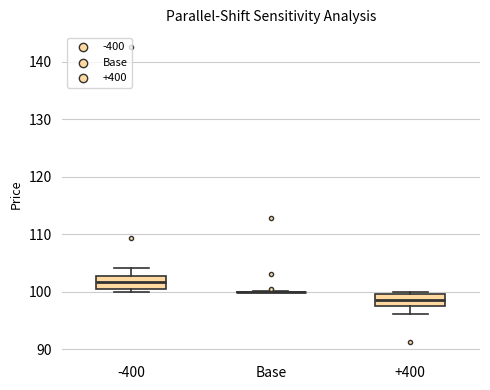

Reading left to right, read every box against the y-axis: the position of its median line, the range the box covers, and the ends of its whiskers. The values are not printed on the chart, so give them approximately, as read against the axis.

-400: median 102, box 100 to 103, whiskers 100 (just below the box's lower edge) to 104
Base: box collapsed to a line at 100, whiskers 100 to 100
+400: median 99, box 98 to 100, whiskers 96 to 100 (just above the box's upper edge)